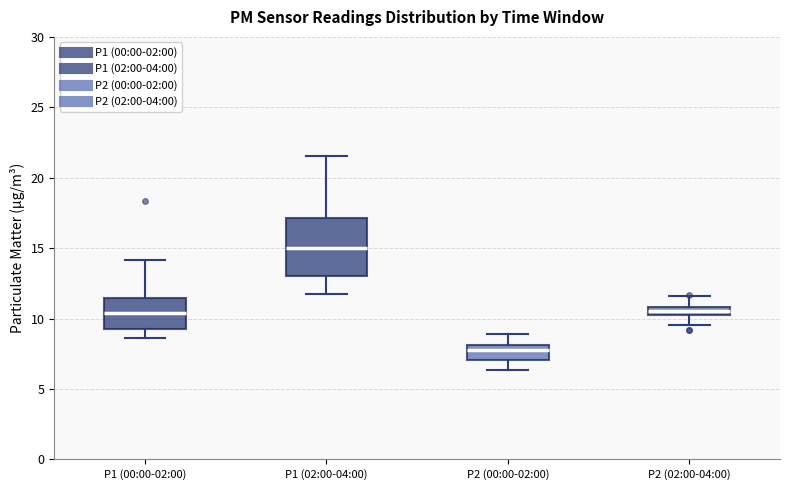

Where does the upper whisker of the box for P1 (00:00-02:00) end on the y-axis? The values are not printed on the chart, so give them approximately, as read against the axis.

14.0